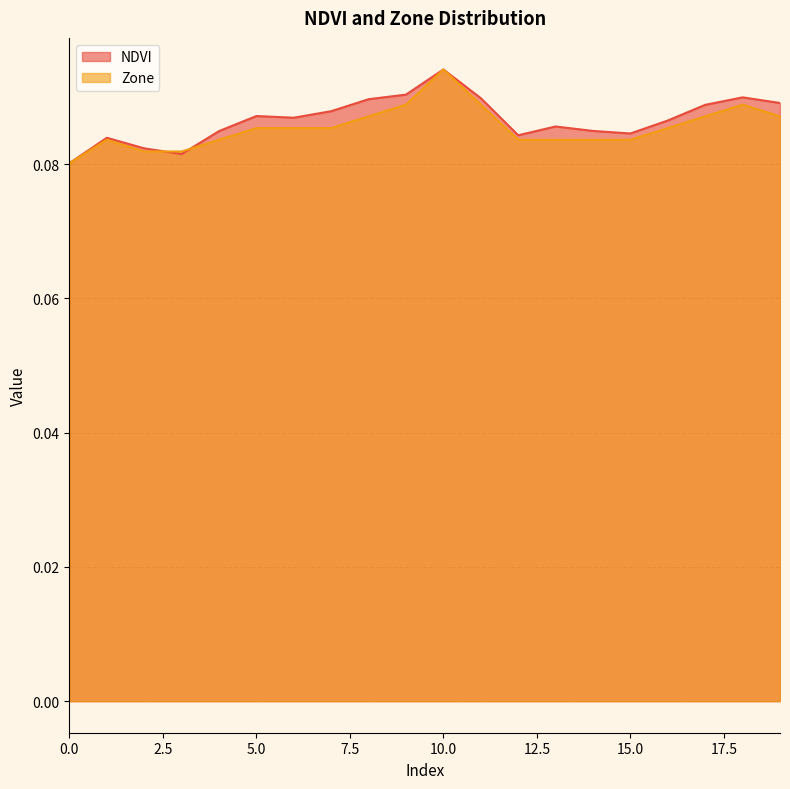

Rank the series at 15.0 from lowest to highest value.

Zone, NDVI